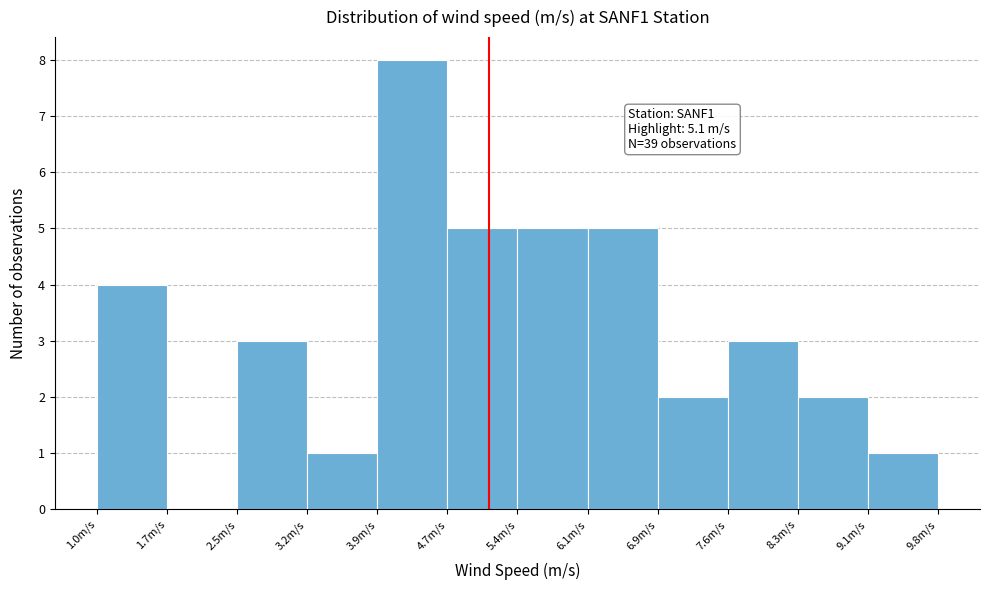

Over which range of the x-axis is the bar tallest?

3.9 to 4.7